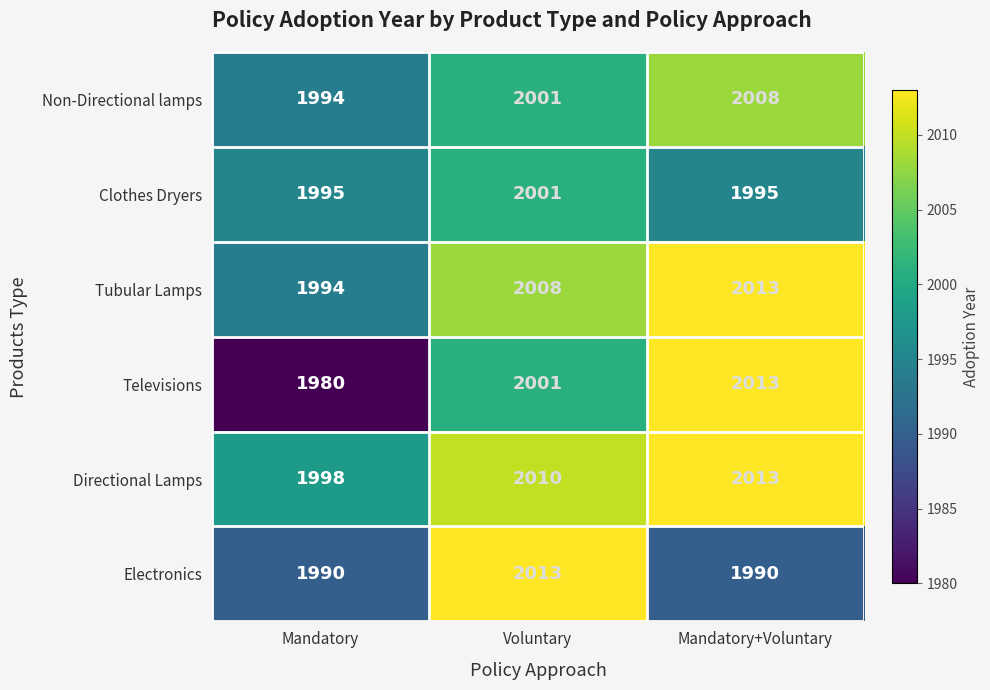

Between Mandatory and Mandatory+Voluntary, which series saw the biggest shift?

Televisions